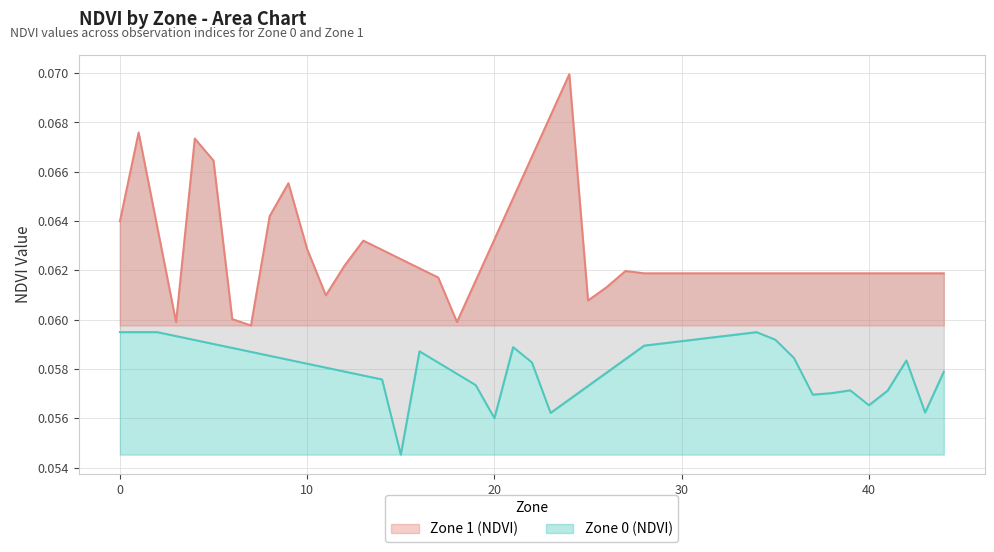

Rank the series by their average value, from highest to lowest.

Zone 1 (NDVI), Zone 0 (NDVI)